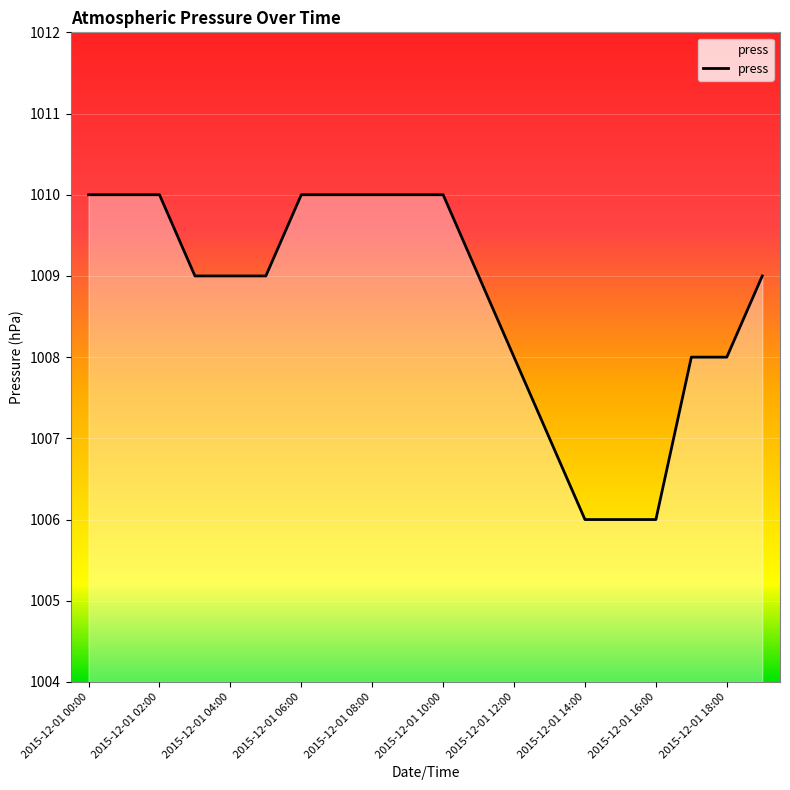

What is the difference between the maximum and minimum values?

4